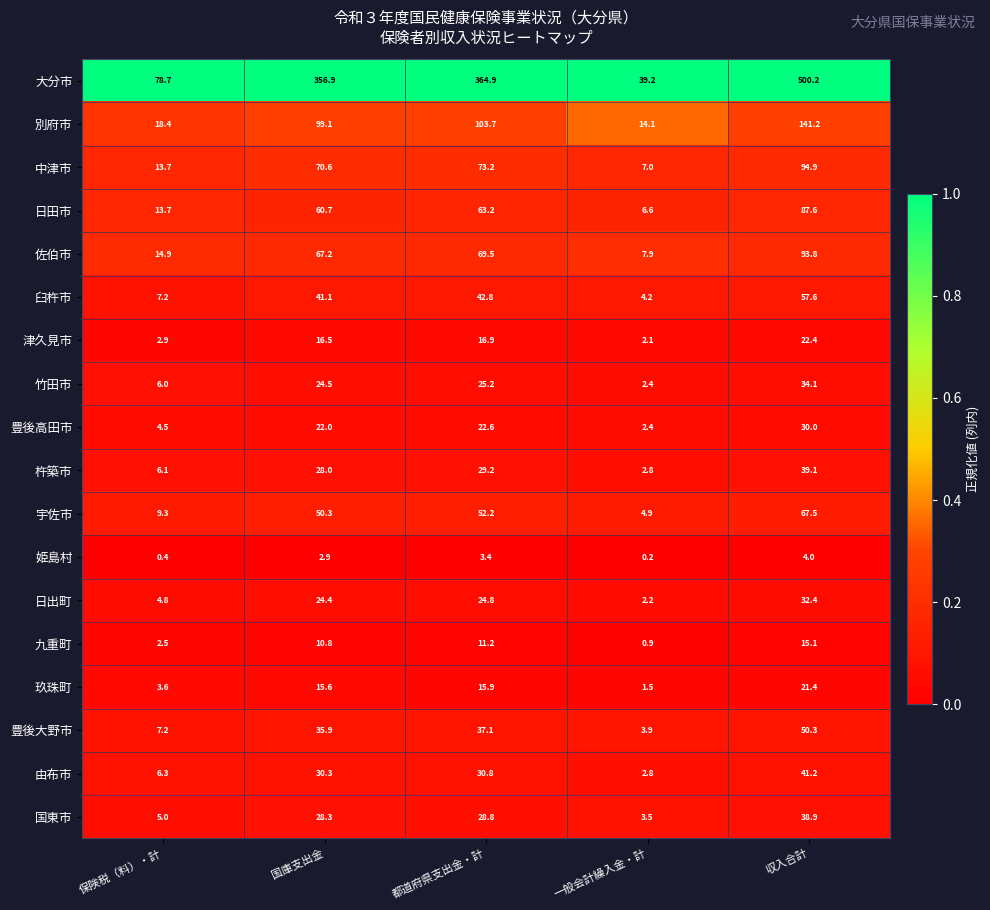

What is the total value across all series at 国庫支出金?

985.1